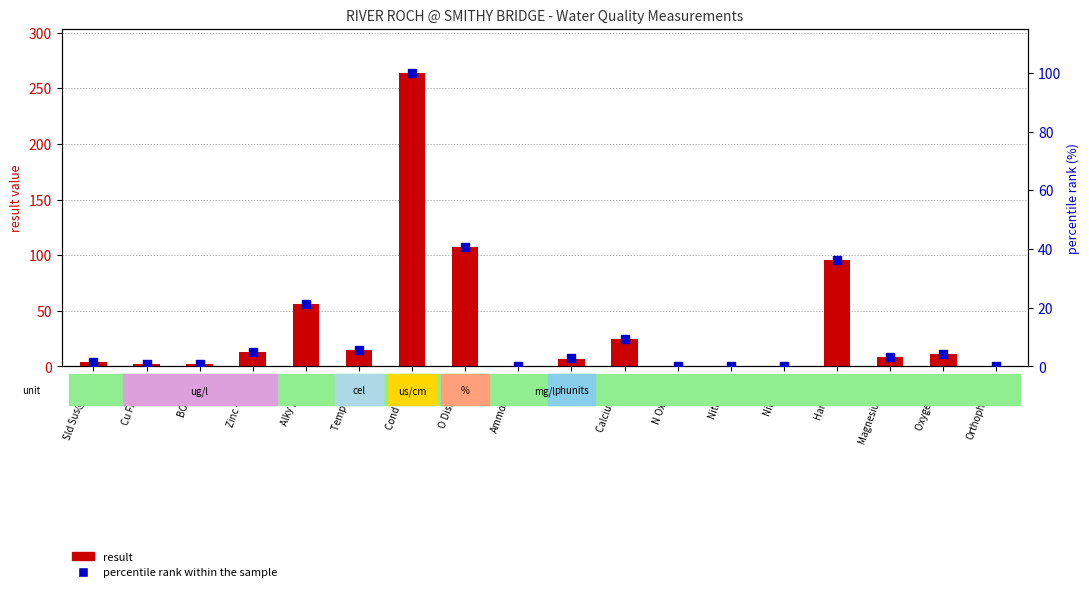

Which series has the largest total across all categories?

result